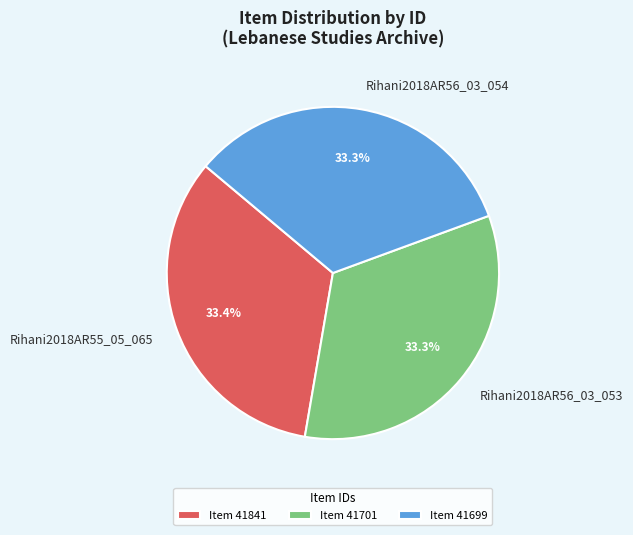

To the nearest percent, what is the combined percentage of Rihani2018AR56_03_054 and Rihani2018AR56_03_053?

67%